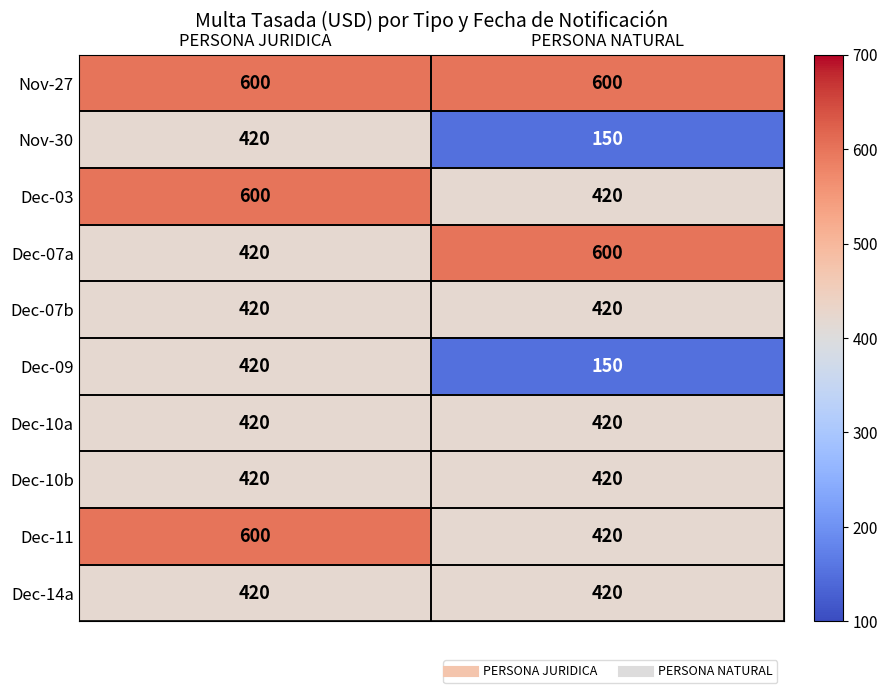

What is the maximum value shown in the chart?

600